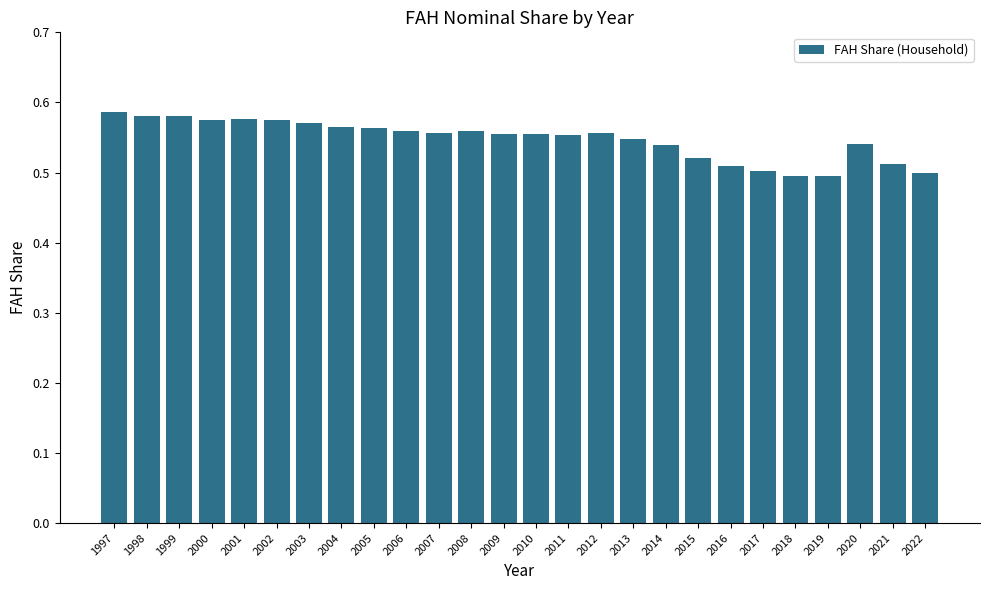

What is the sum of all values?

14.2